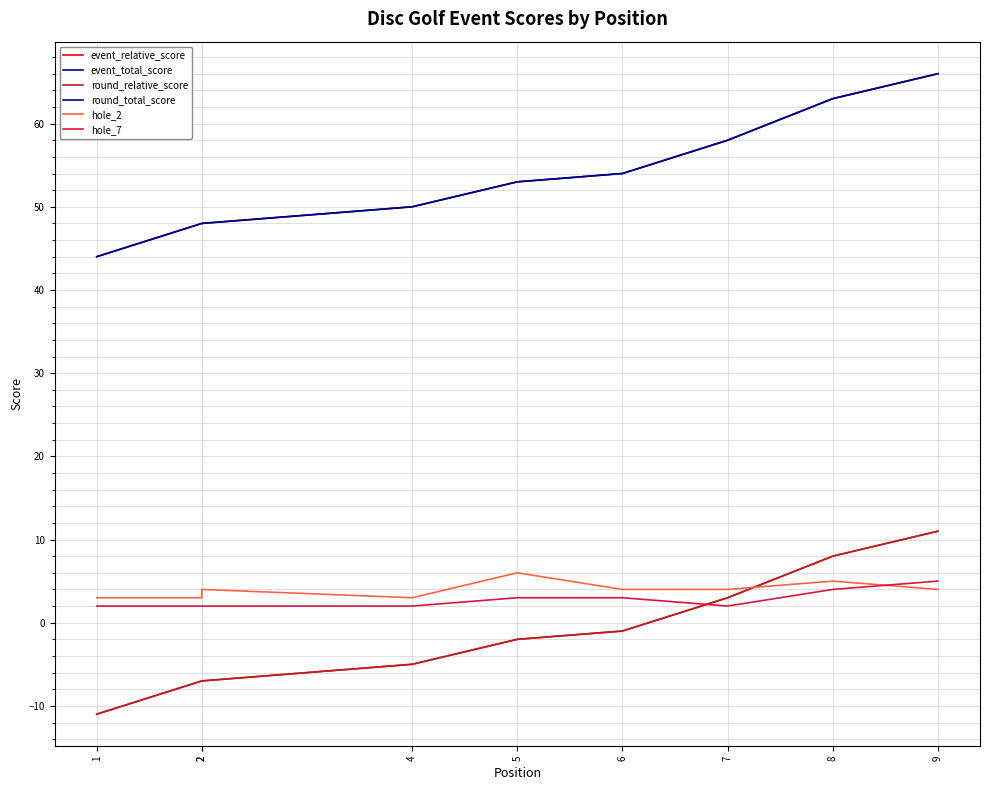

True or false: event_relative_score and round_total_score intersect in this chart.

False